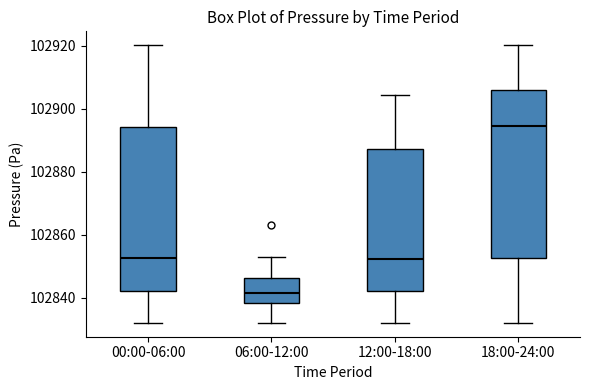

Where does the upper whisker of the box for 06:00-12:00 end on the y-axis? The values are not printed on the chart, so give them approximately, as read against the axis.

102854